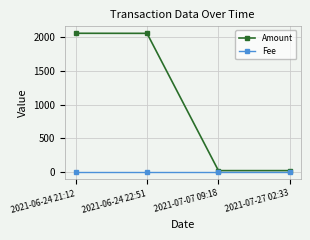

Rank the series by their average value, from highest to lowest.

Amount, Fee